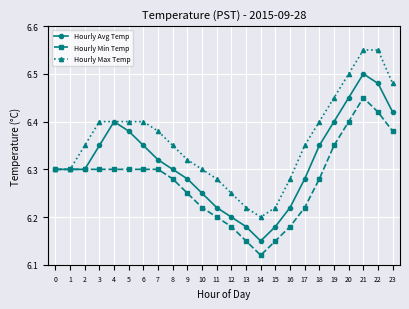

How many series are shown in this chart?

3